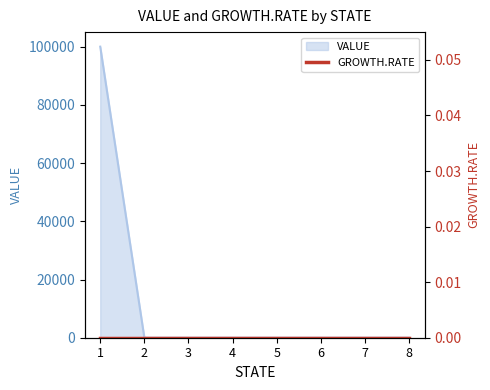

Which has a higher value, 3 or 5?

3